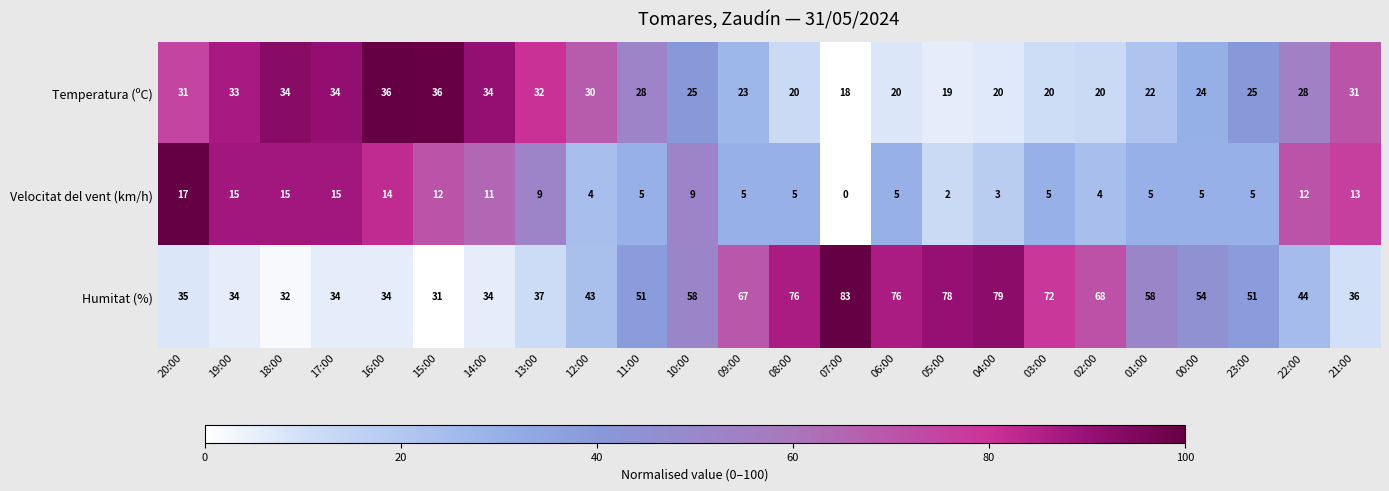

Which series has the largest range (max minus min)?

Humitat (%)